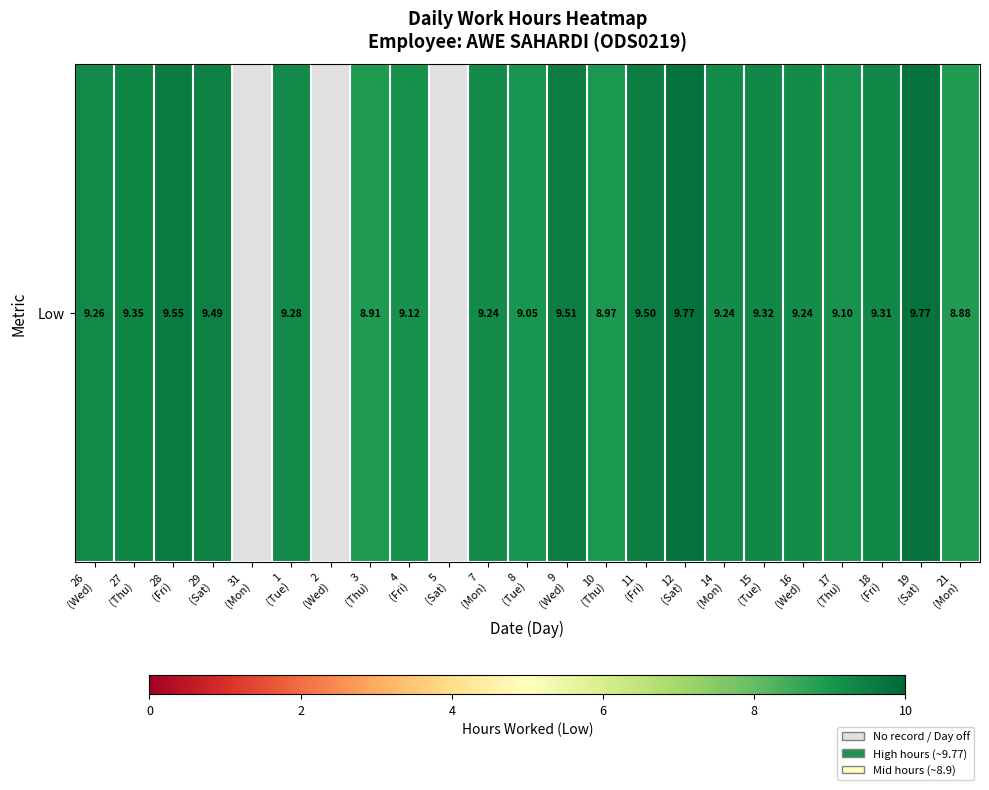

How many data points does each series have?

23